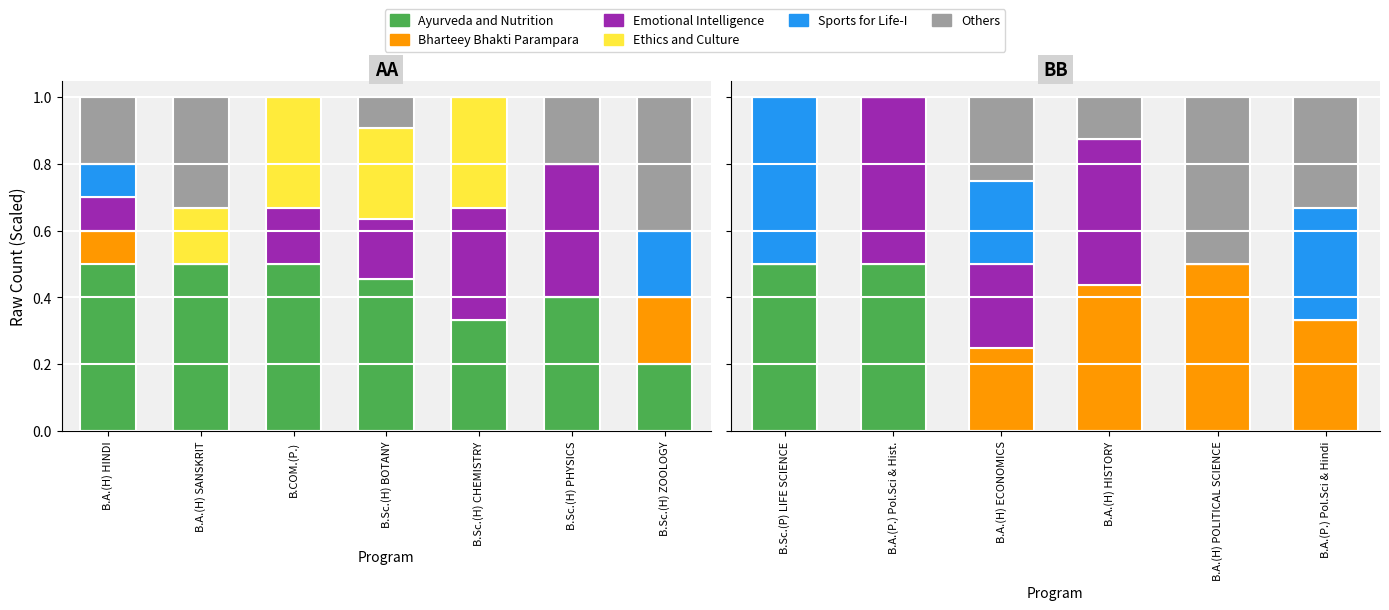

Where is Sports for Life-I nearest to the value 0?

B.A.(P.) Pol.Sci & Hist.